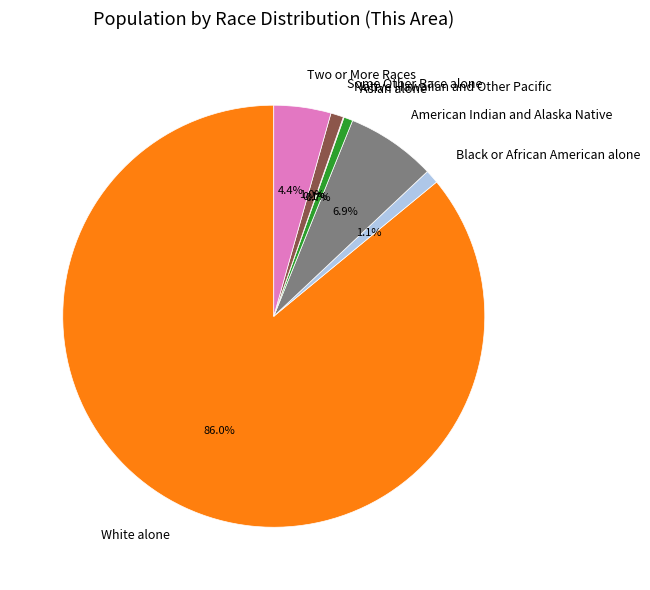

Which slice is the largest?

White alone